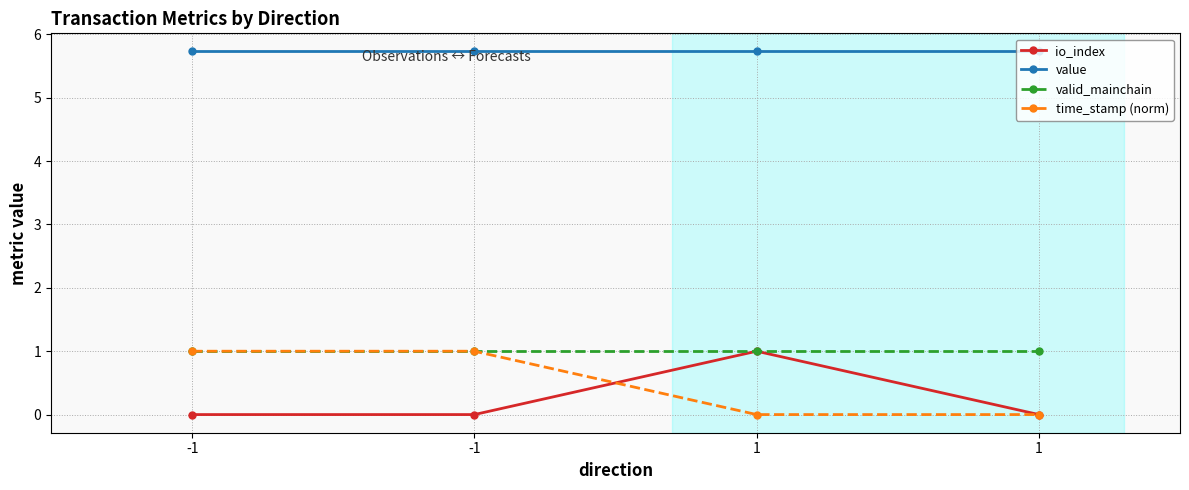

At which category does the chart reach its peak across all series?

-1